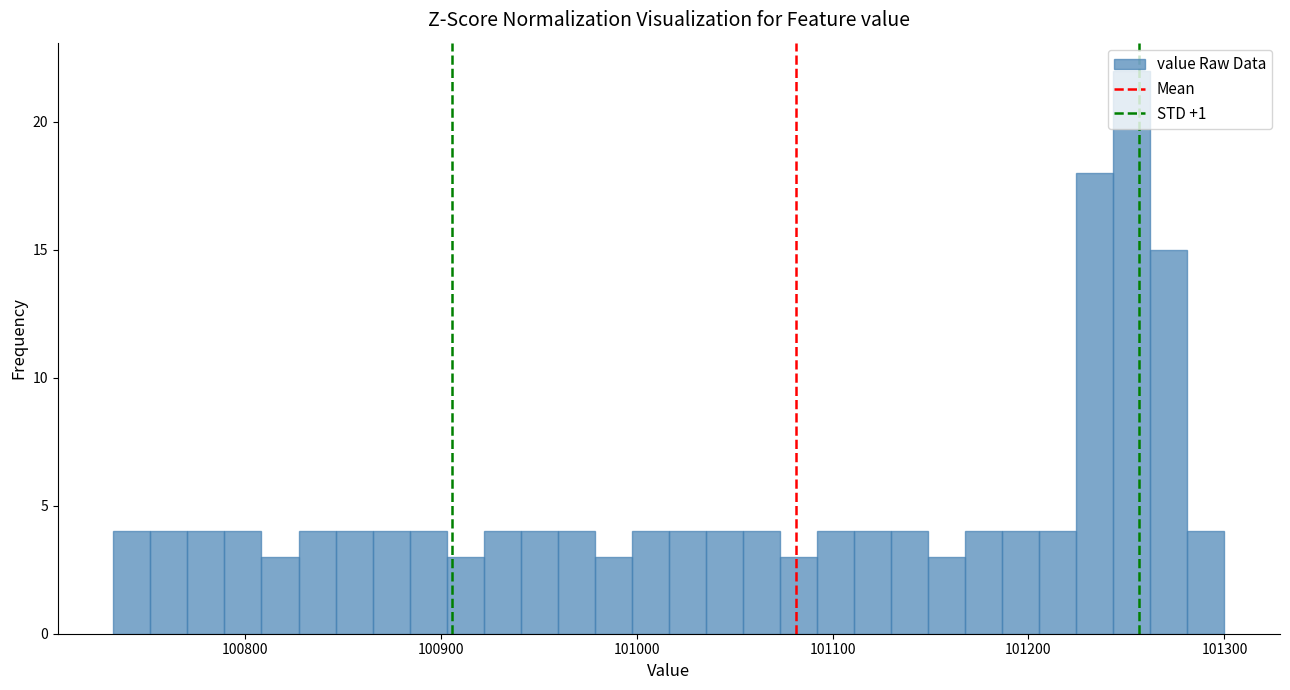

Around what value on the x-axis is the tallest bar? Give the approximate position of its centre, as read against the axis.

101250